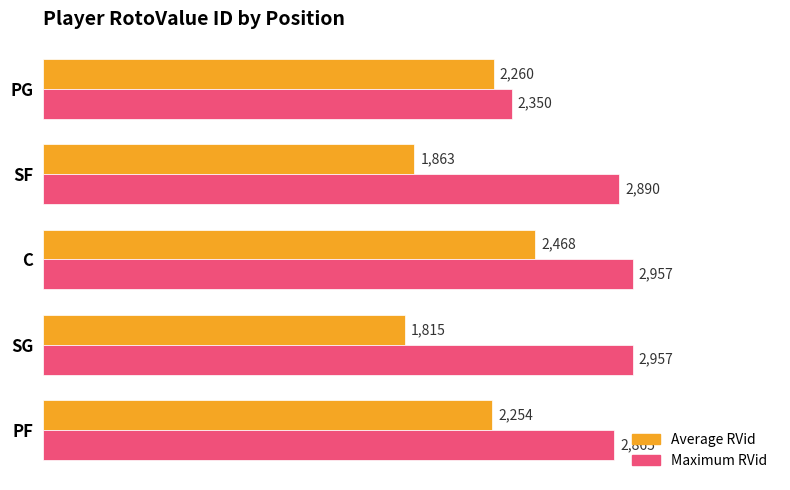

At which category is the sum across all series the highest?

C